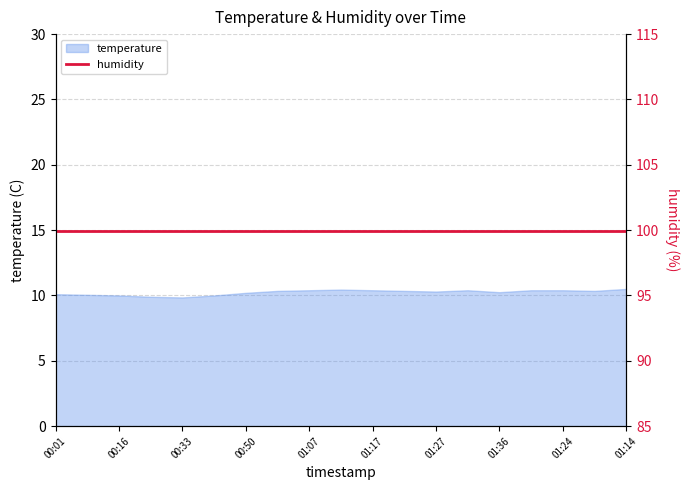

What is the value of the 15th point from the left?

10.2